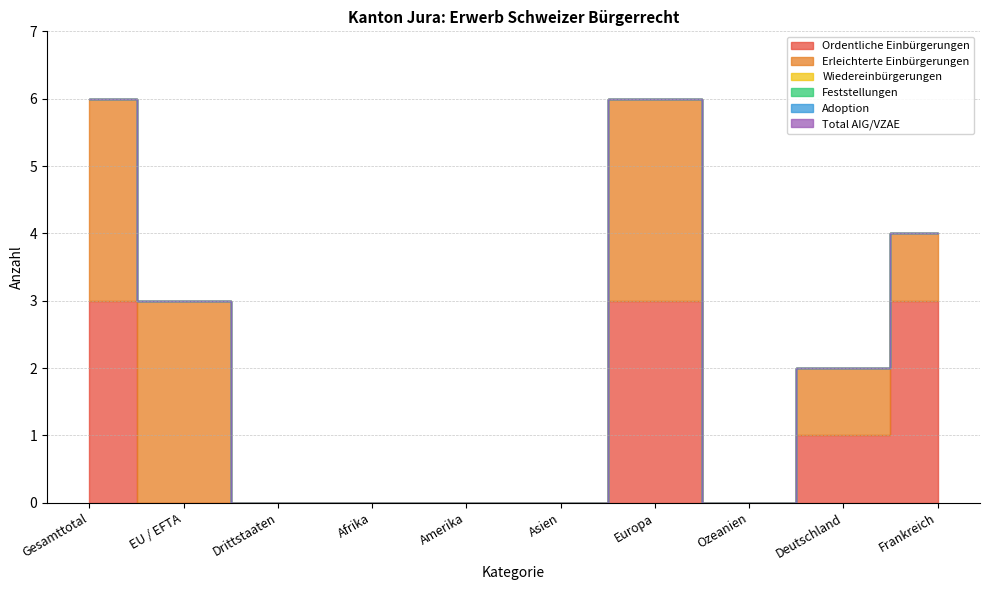

True or false: Erleichterte Einbürgerungen and Wiedereinbürgerungen intersect in this chart.

False